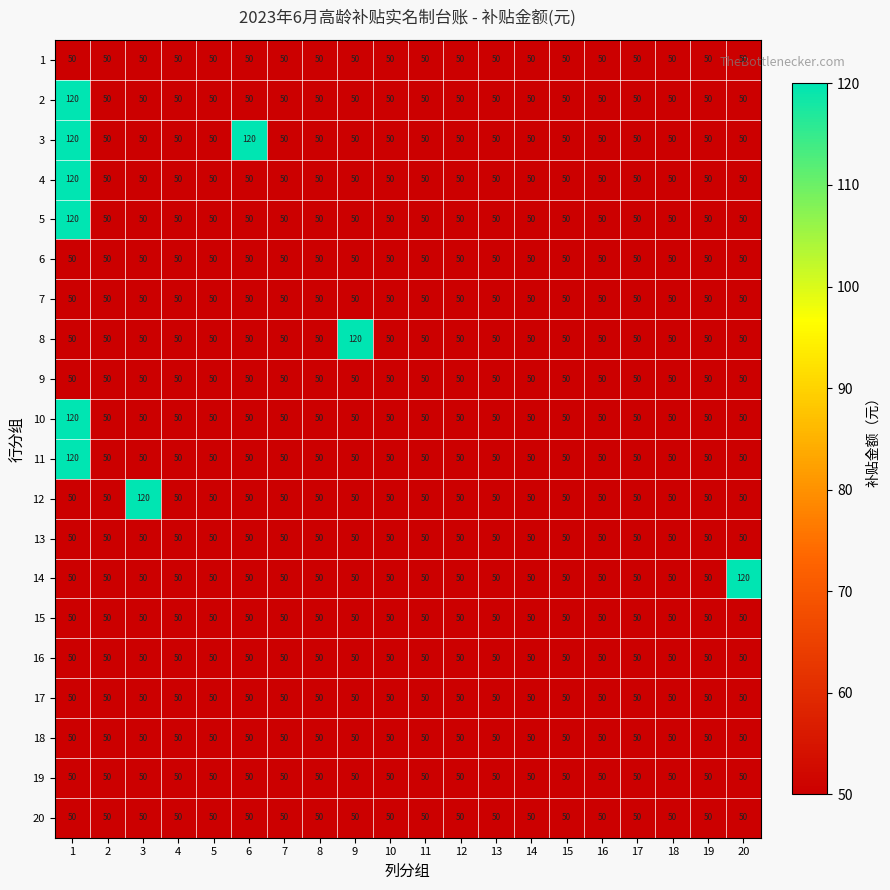

Which series has the largest total across all categories?

3